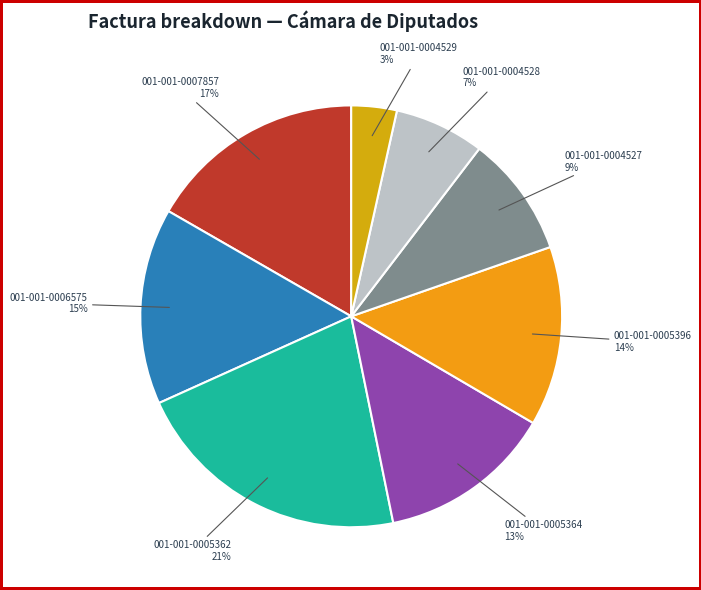

Does 001-001-0005364 account for over 50% of the chart?

No